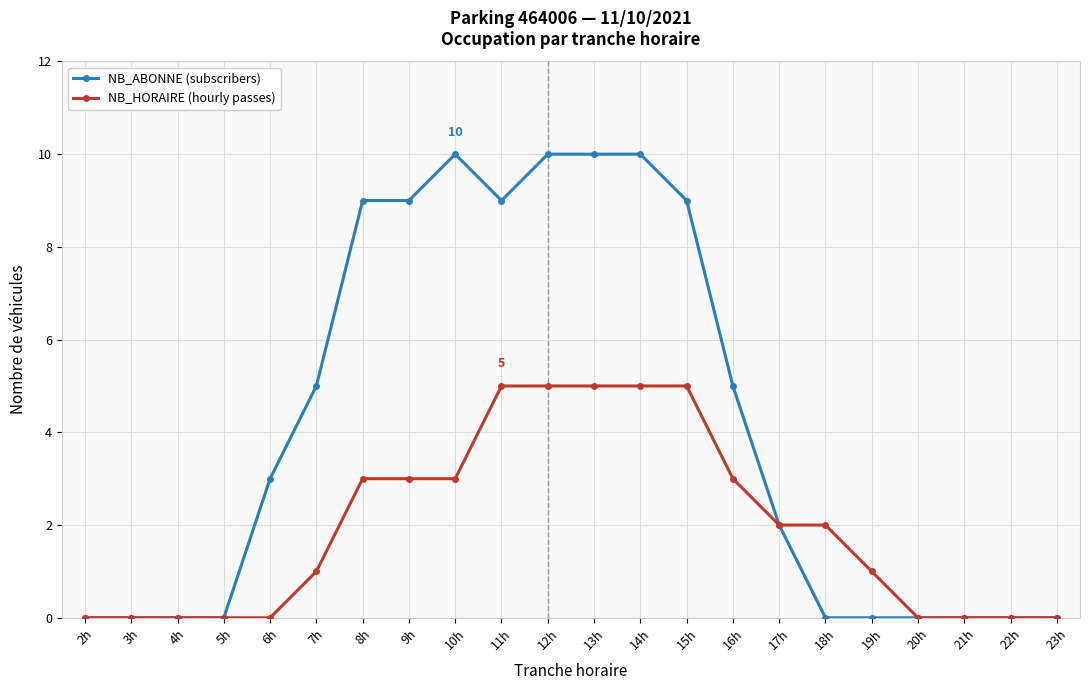

What is the difference between the NB_ABONNE (subscribers) values at 11h and 5h?

9